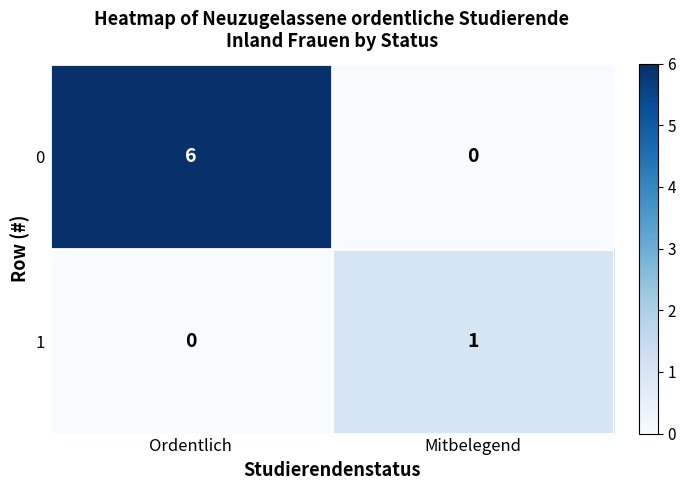

Between Ordentlich and Mitbelegend, which series saw the biggest shift?

0